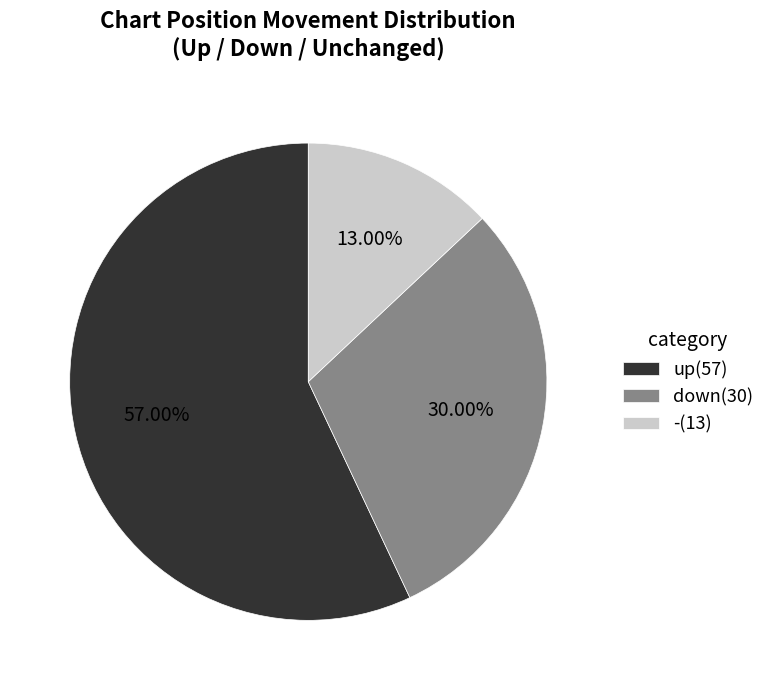

To the nearest percent, what is the difference between the down and up slice percentages?

27%